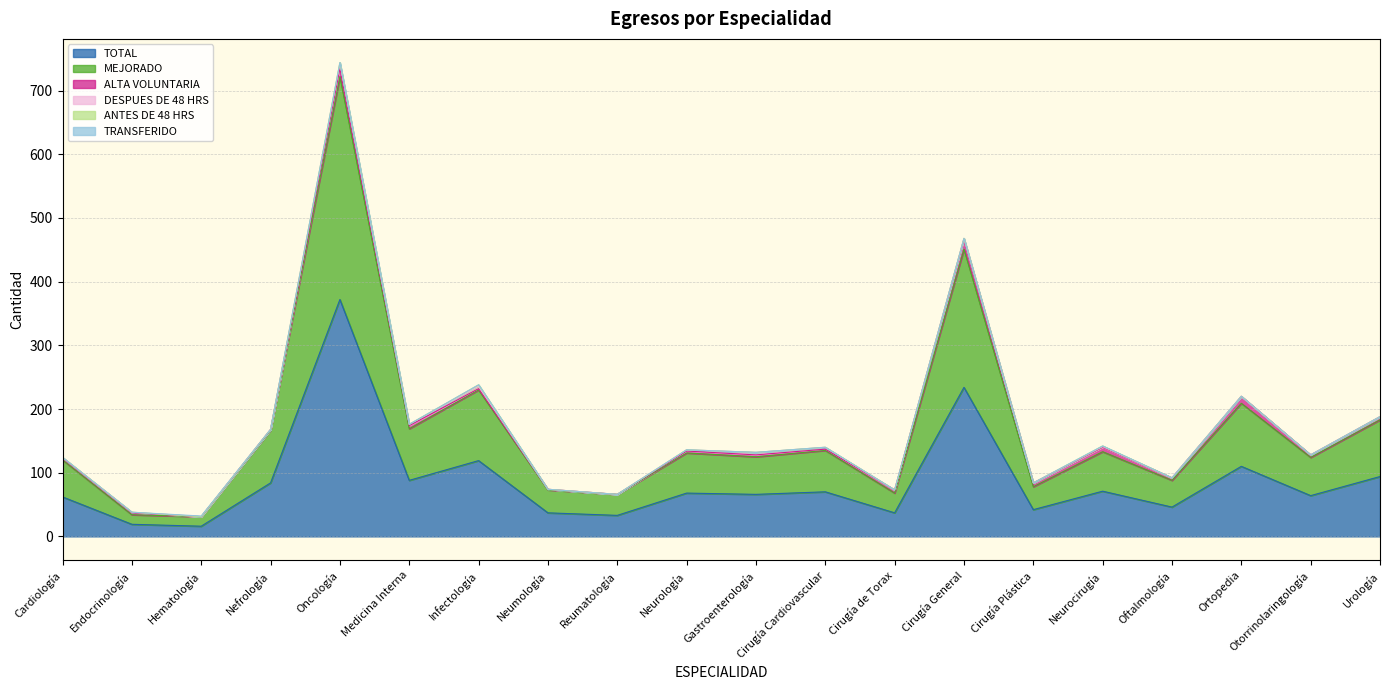

The value of TOTAL at Infectología is 170. True or false?

False